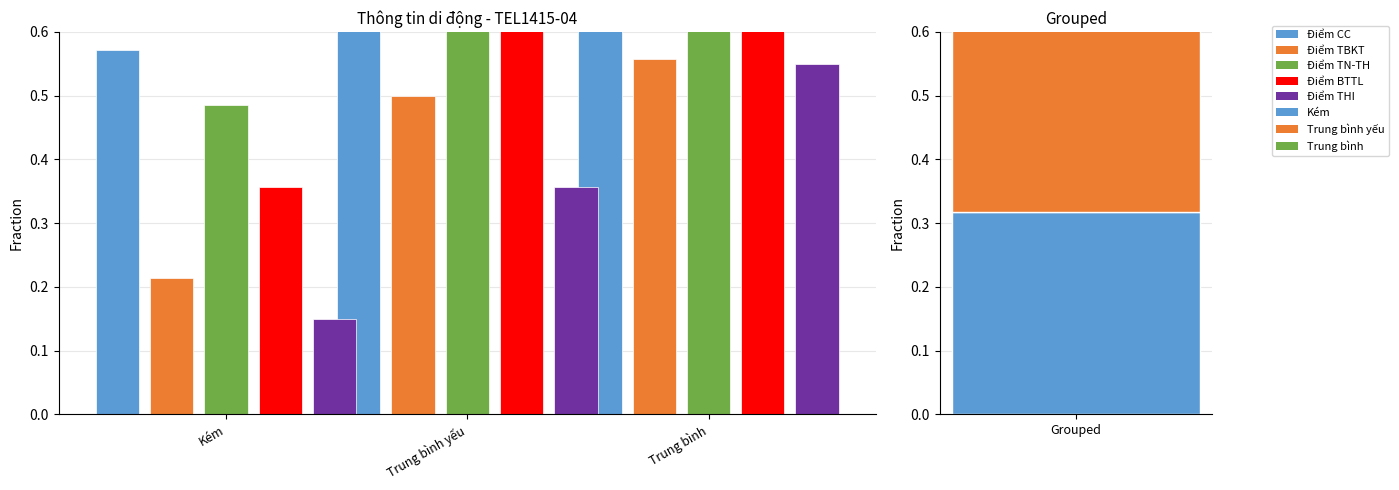

What is the greatest value displayed?

1.0